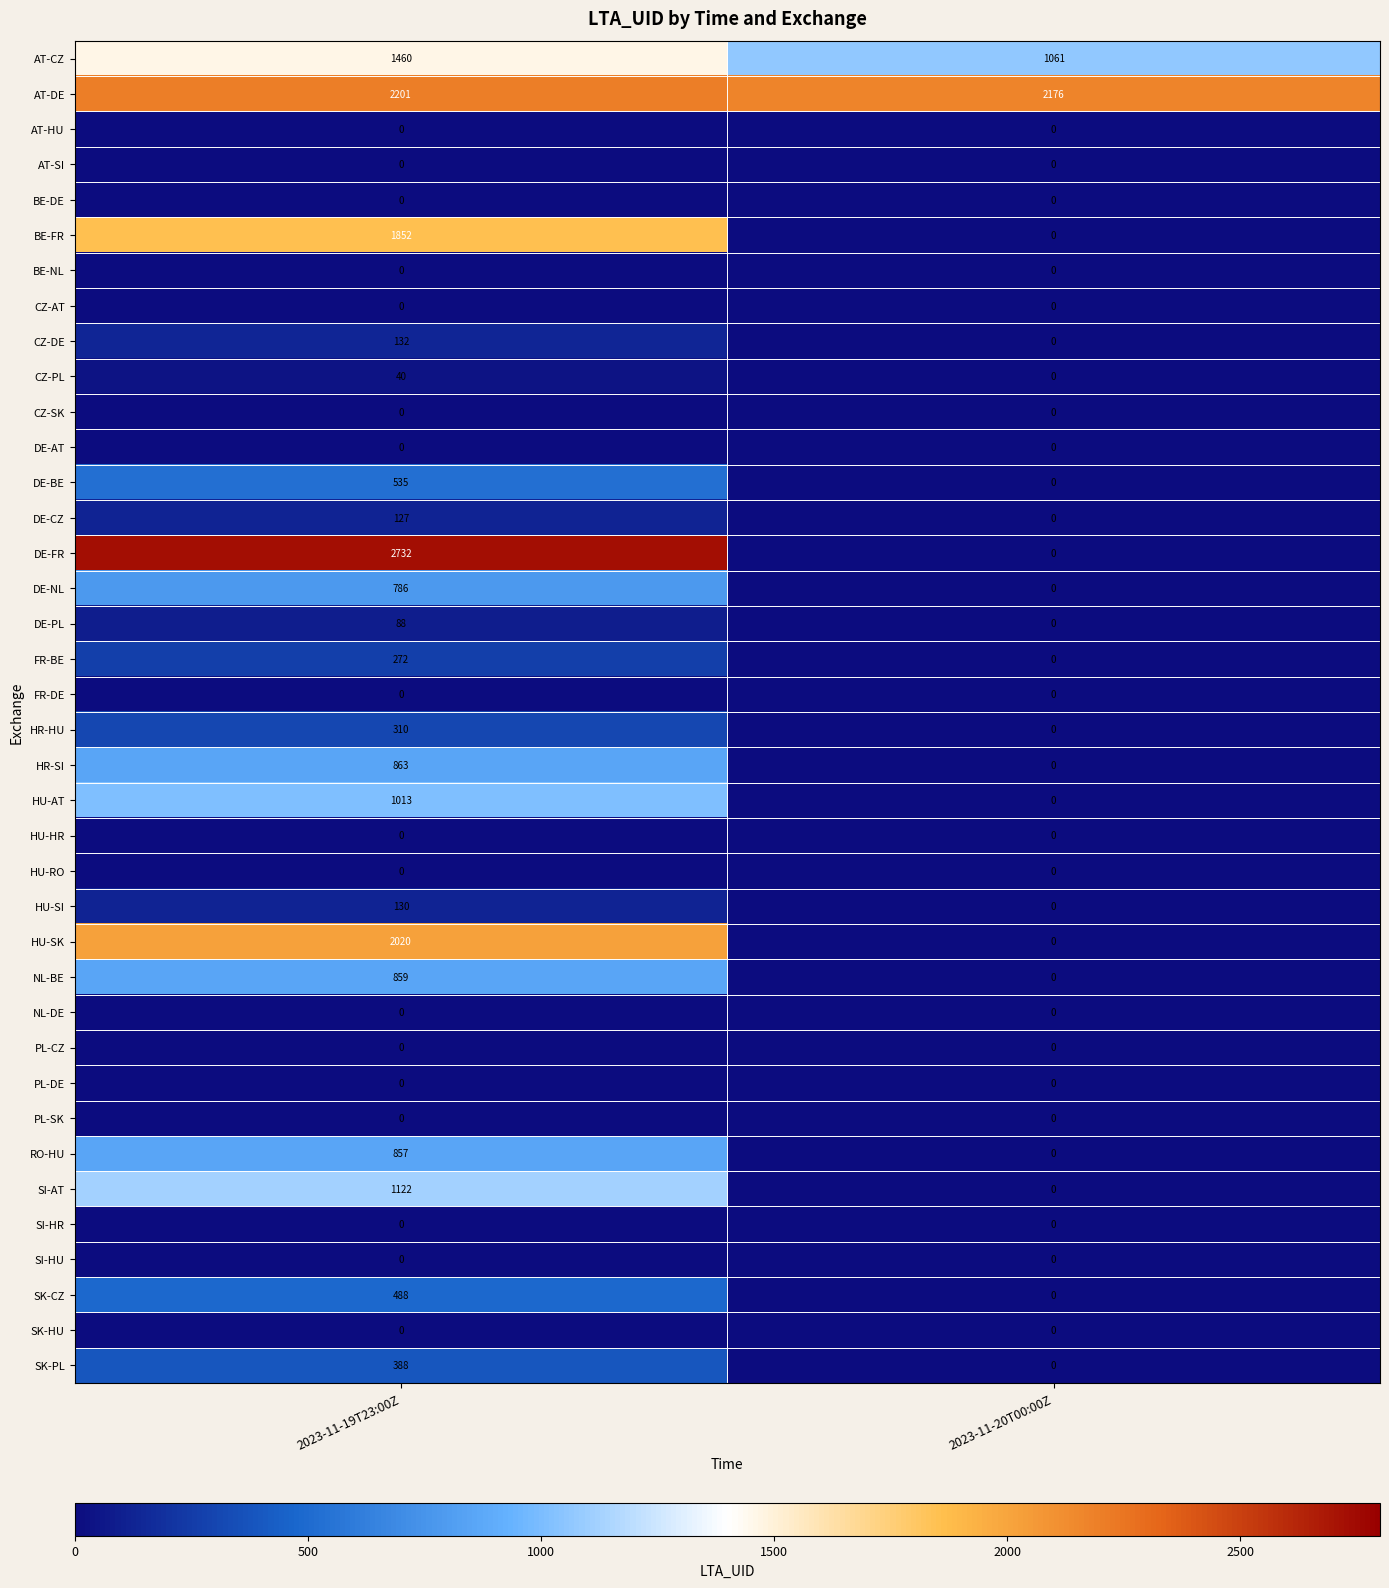

What is the greatest value displayed?

2732